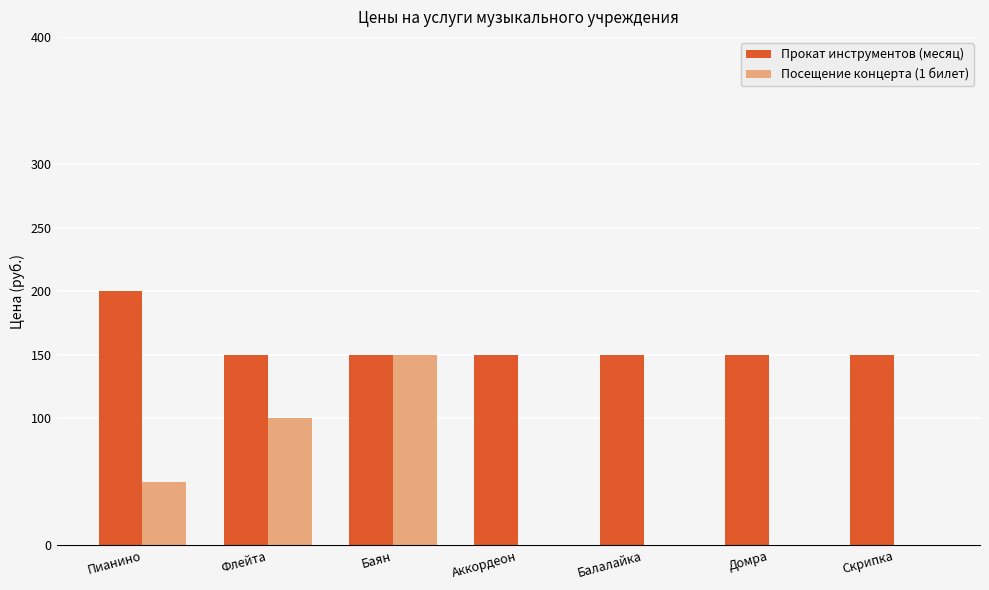

Is the value of Посещение концерта (1 билет) at Пианино greater than the value of Прокат инструментов (месяц) at Аккордеон?

No